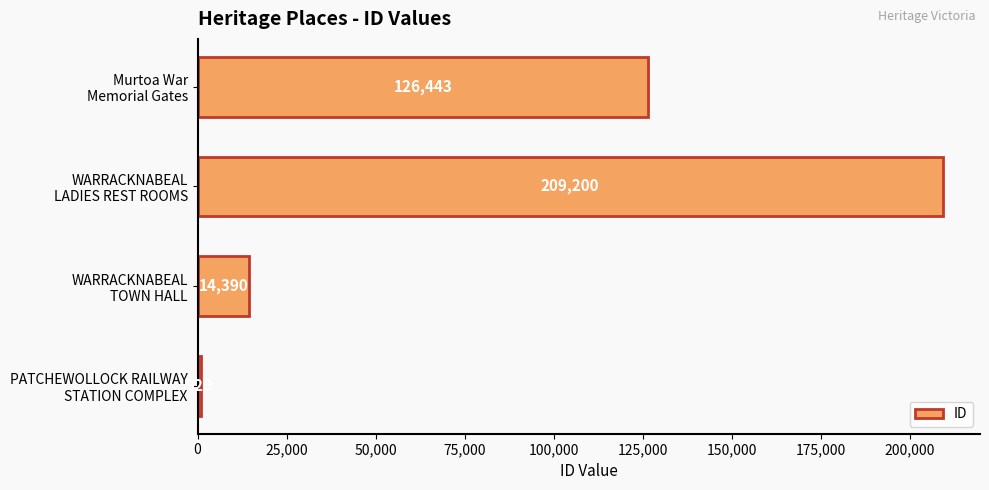

What is the average value?

87738